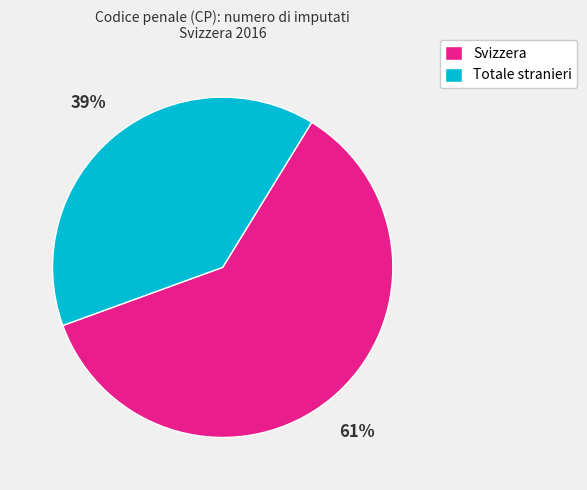

Do Totale stranieri and Svizzera together represent more than half of the pie?

Yes